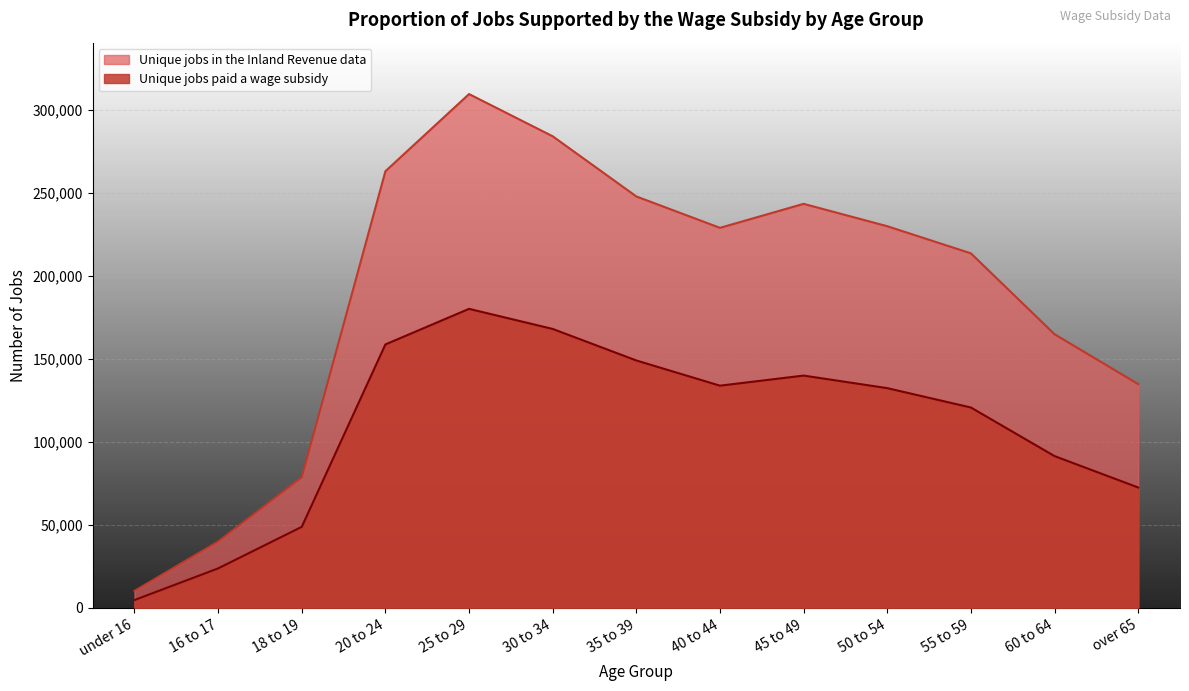

Does the chart display data point markers on the line(s)?

No